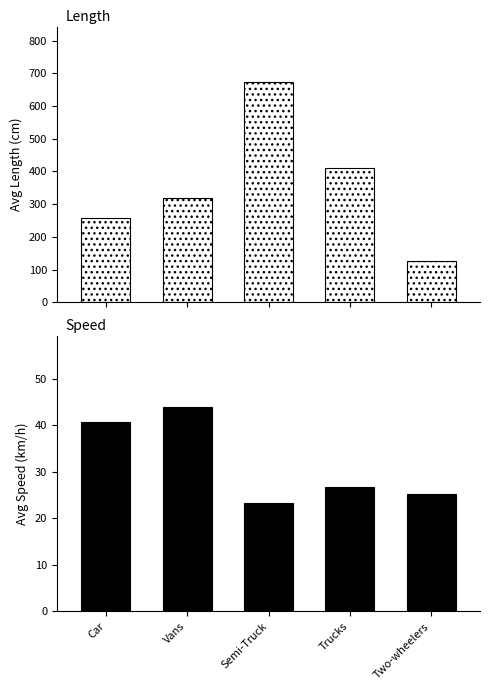

What are all the series names shown in the legend?

Length, Speed